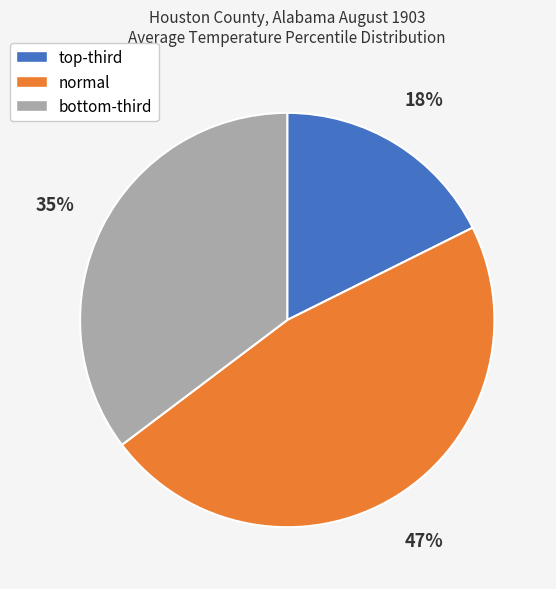

Which slice is the largest?

normal